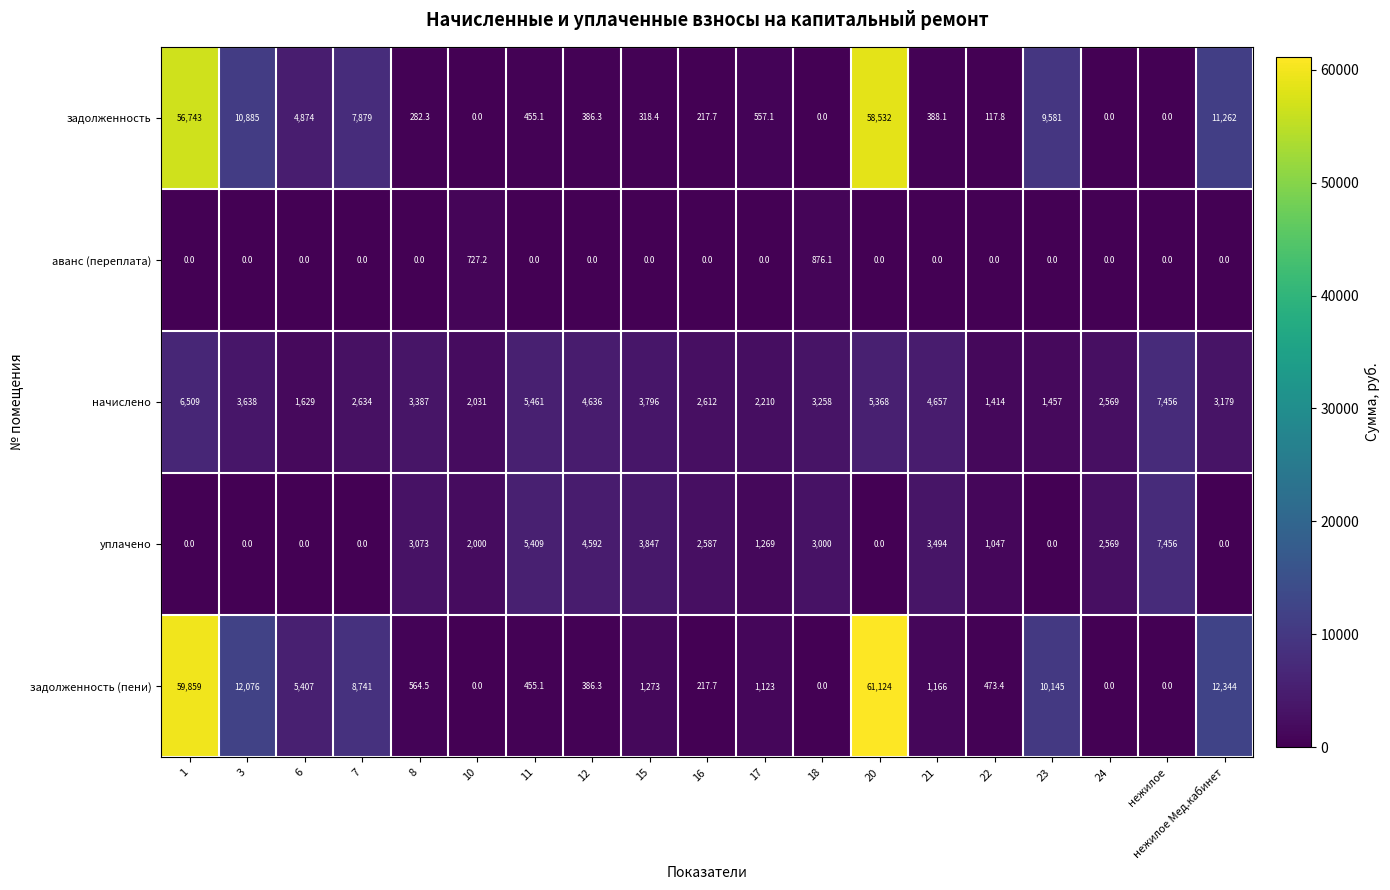

What is the spread (max minus min) of values at 16?

2612.0